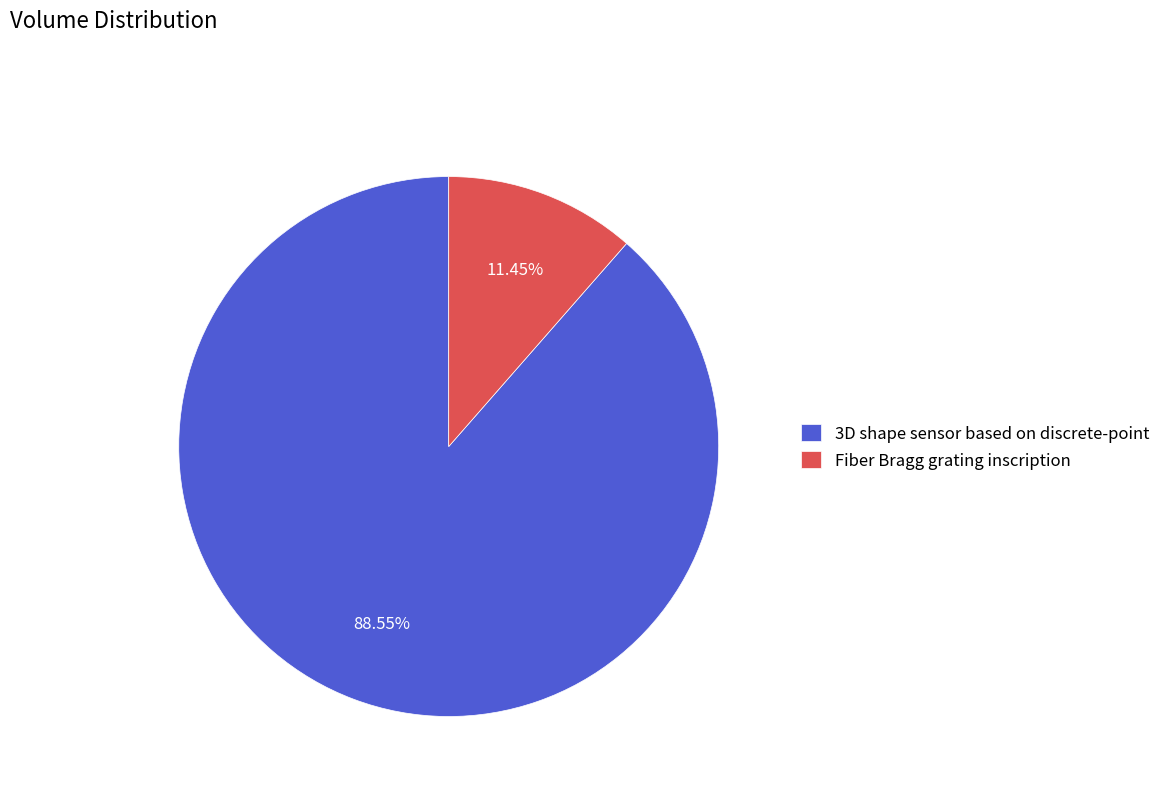

Count the number of slices in the pie.

2